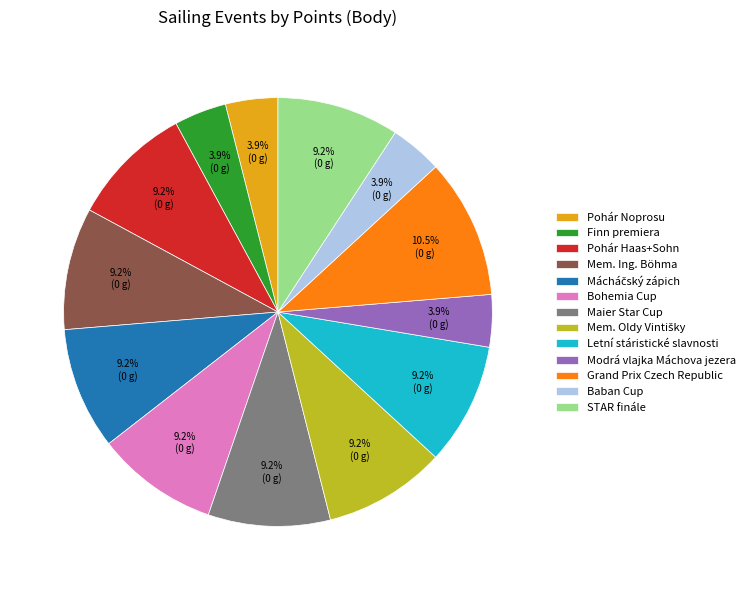

Does Letní stáristické slavnosti represent more than half of the total?

No